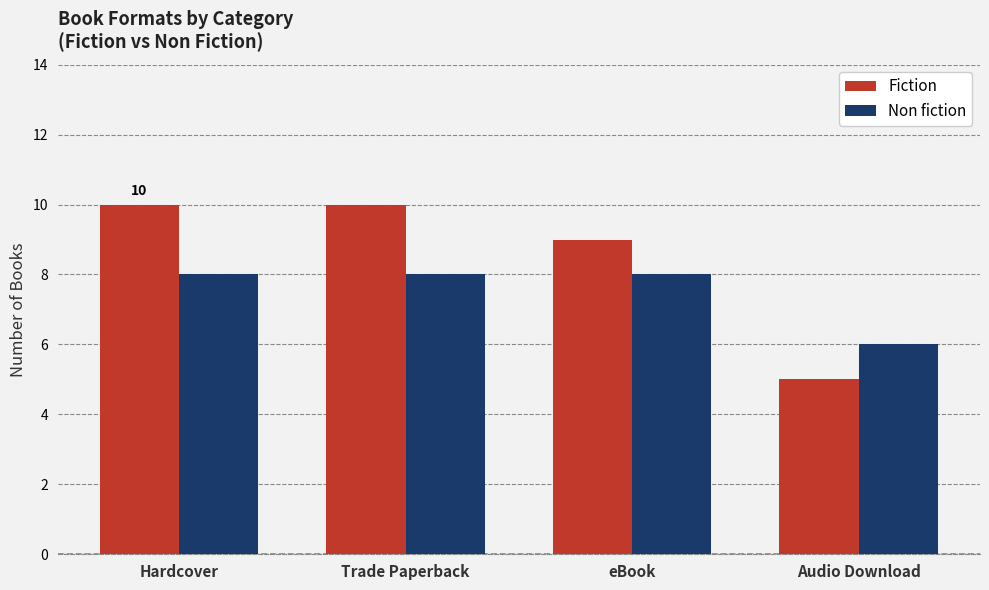

Which series has the largest total across all categories?

Fiction